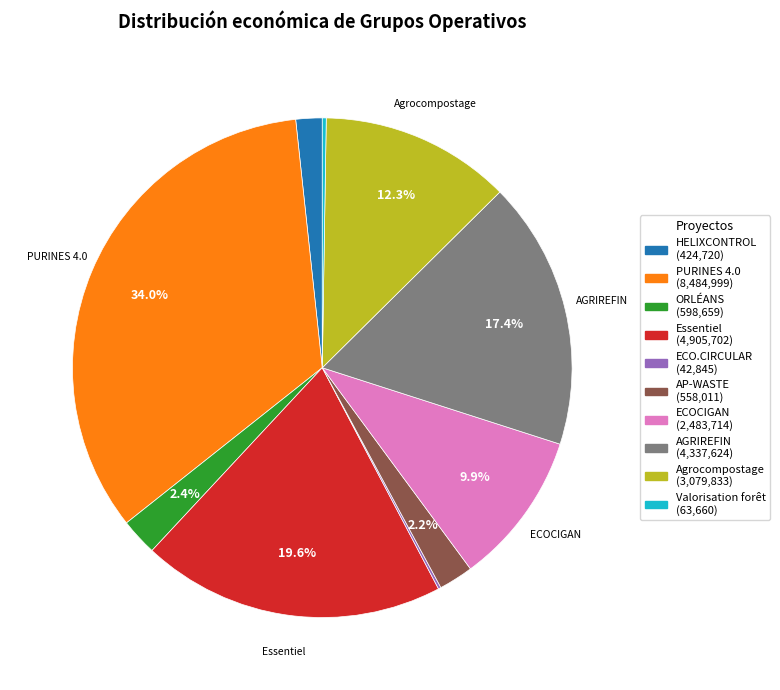

Is there a majority slice in this chart?

No